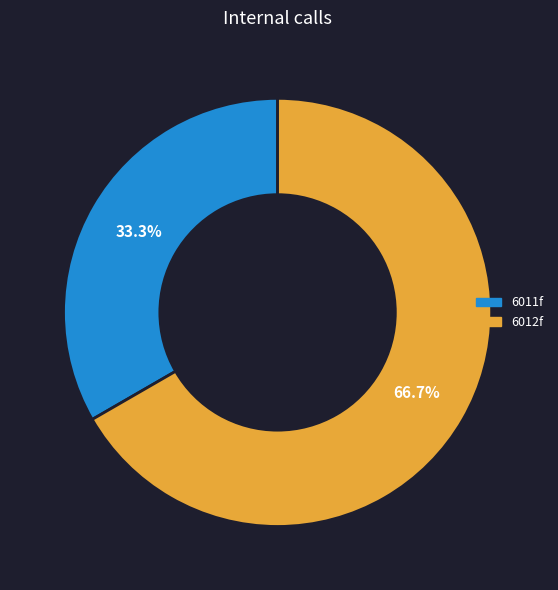

Rank the categories by value from lowest to highest.

6011f, 6012f